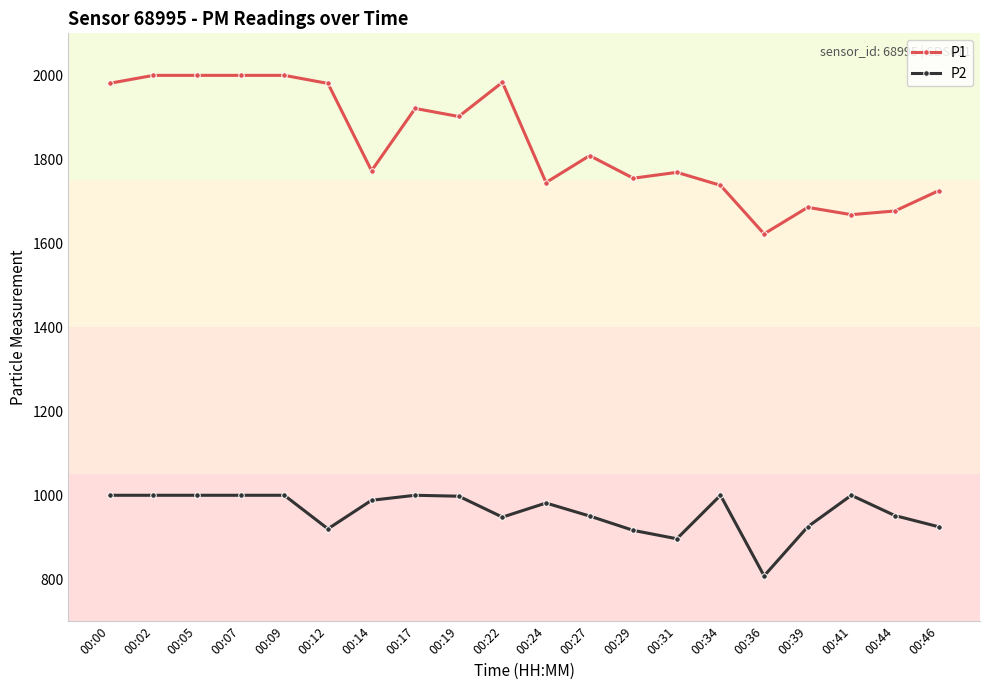

Is it true that P1 equals 1808.8 at 00:27?

True